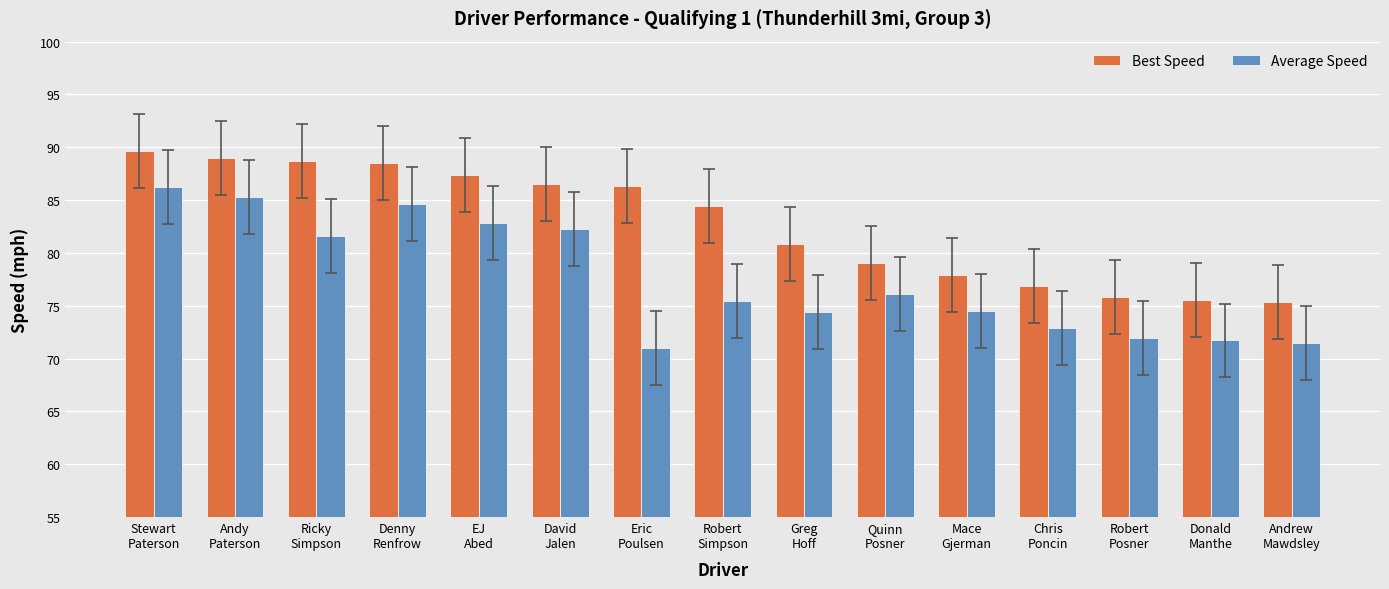

At which category is the sum across all series the highest?

Stewart
Paterson